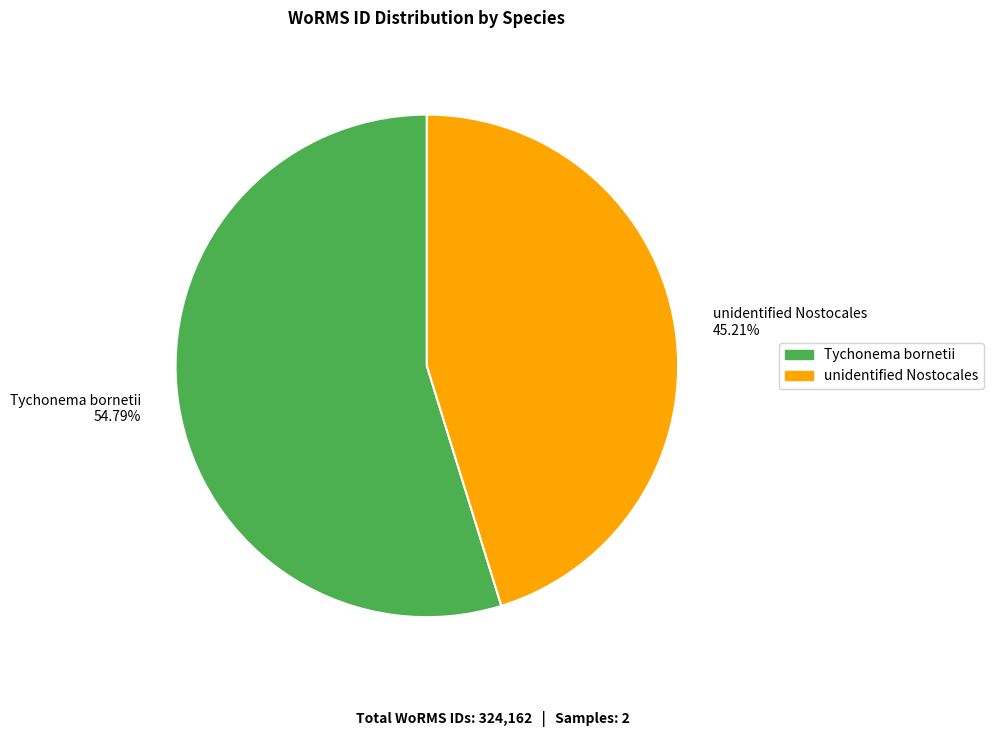

Which category accounts for the majority?

Tychonema bornetii